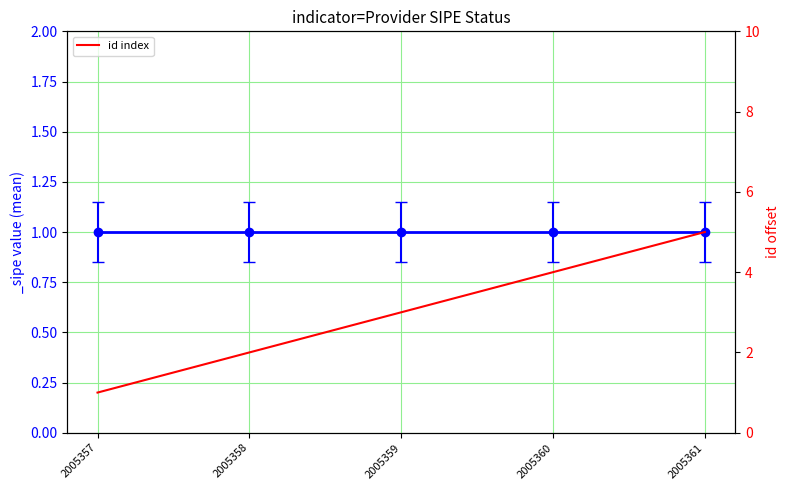

List the labels in order of value, largest first.

2005361, 2005360, 2005359, 2005358, 2005357